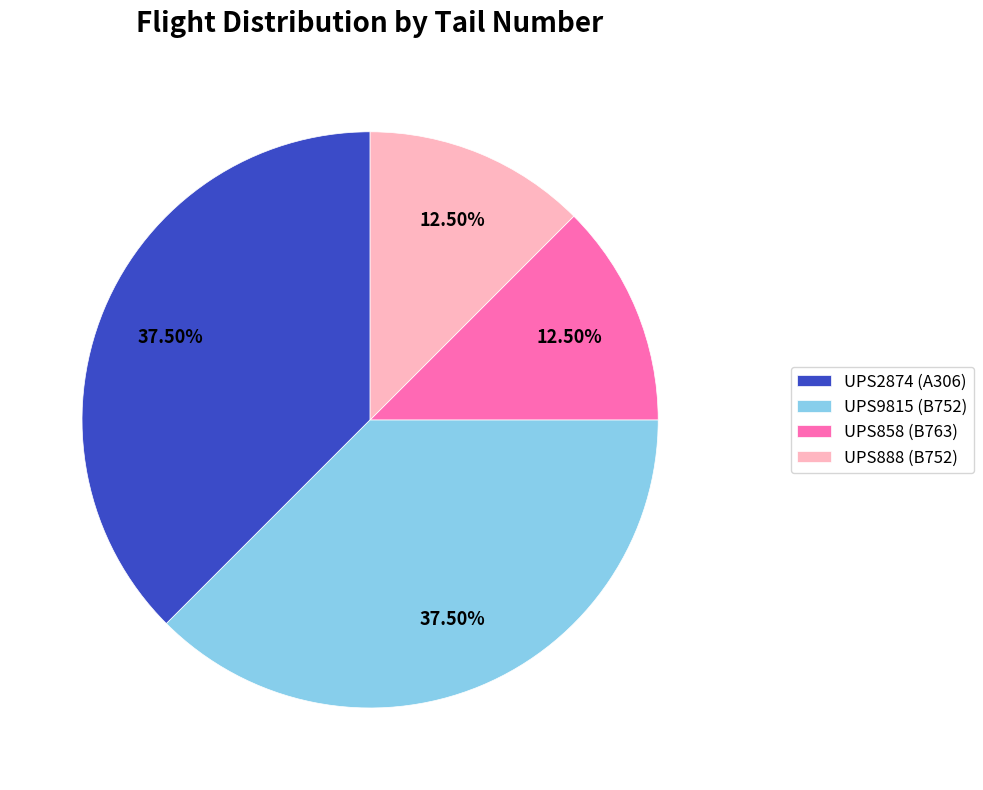

Which has a higher value, UPS858 (B763) or UPS2874 (A306)?

UPS2874 (A306)